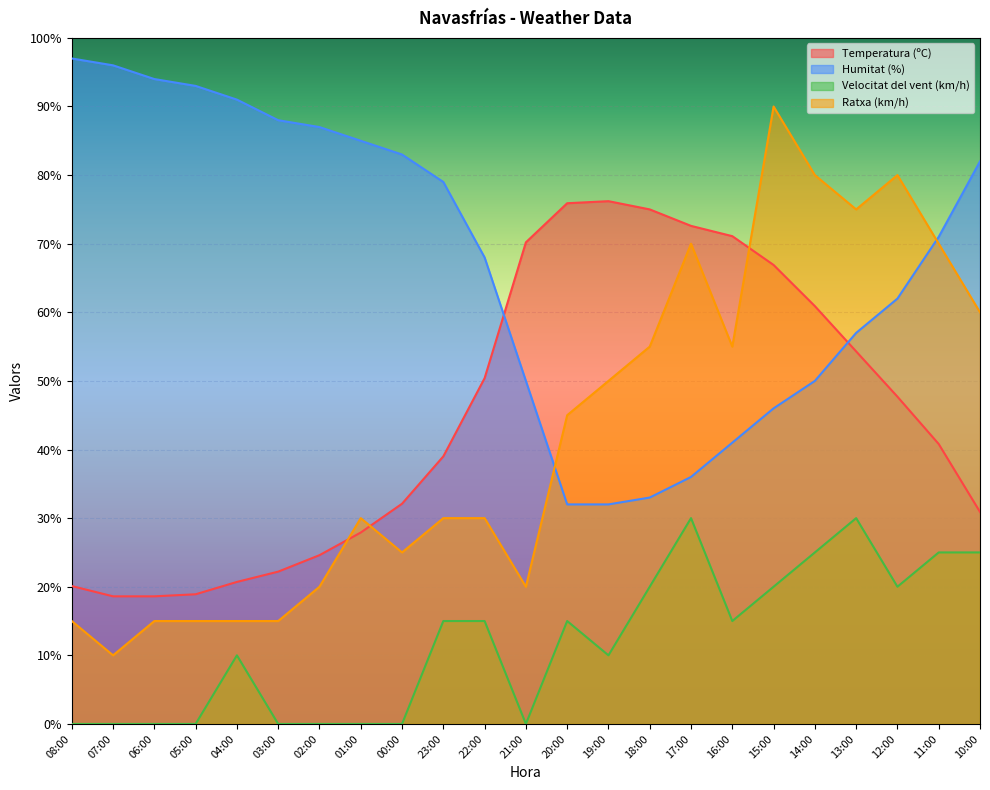

What is the average value of the Humitat (%) series?

67.5